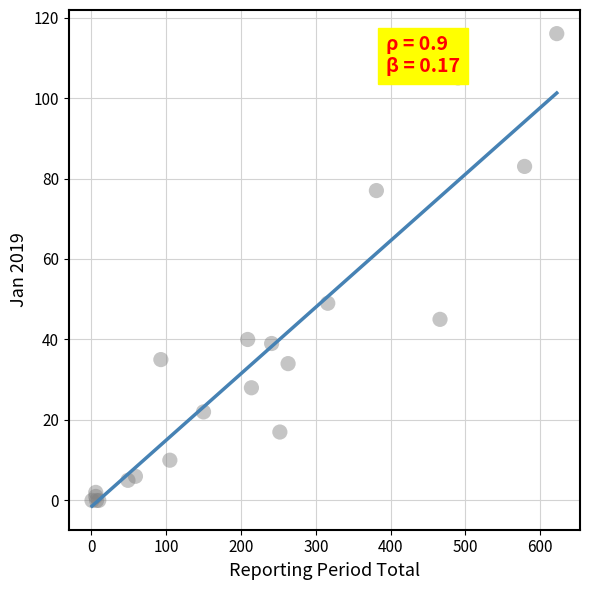

What Y value in the scatter plot is closest to 58?

49